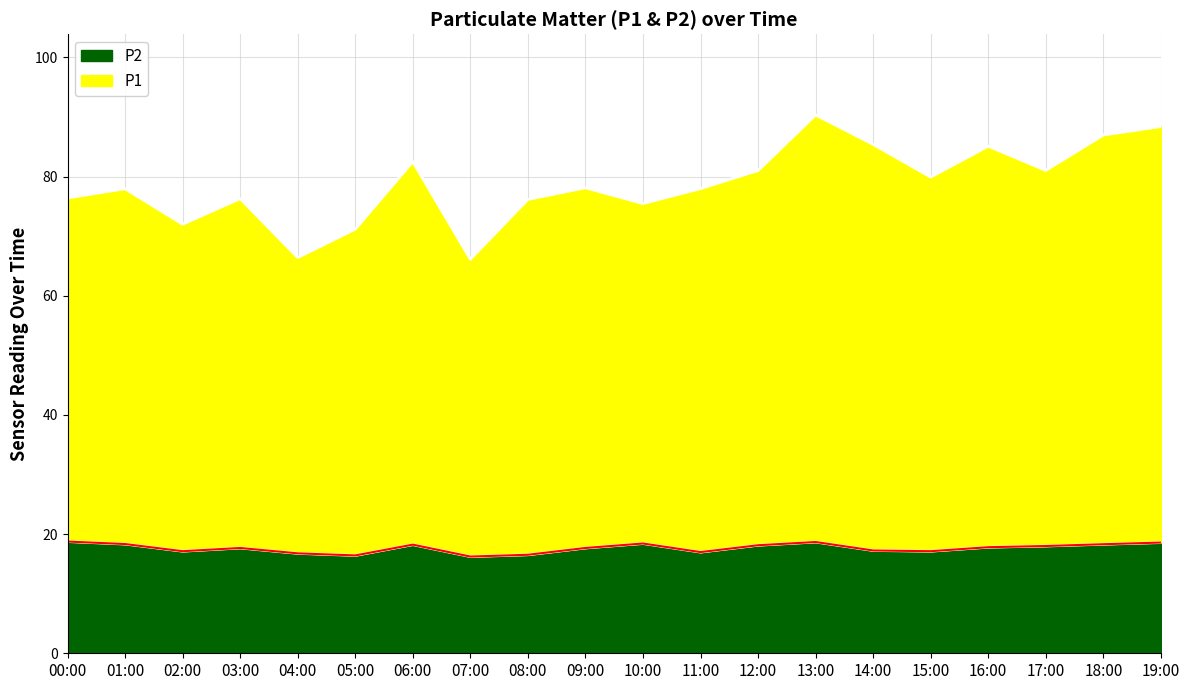

What is the spread (max minus min) of values at 14:00?

68.2